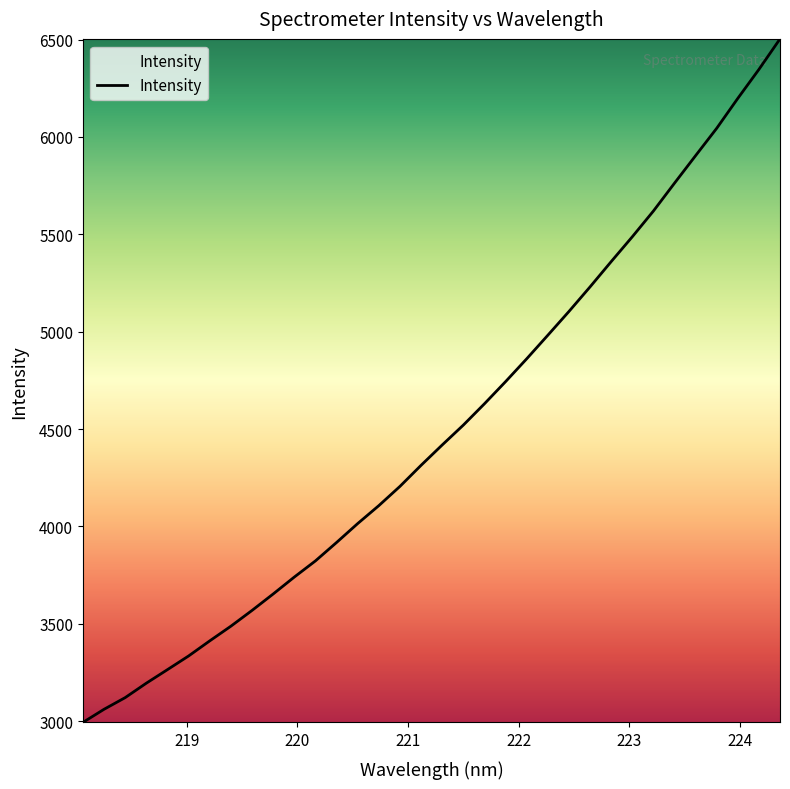

Count the number of data series in this chart.

1